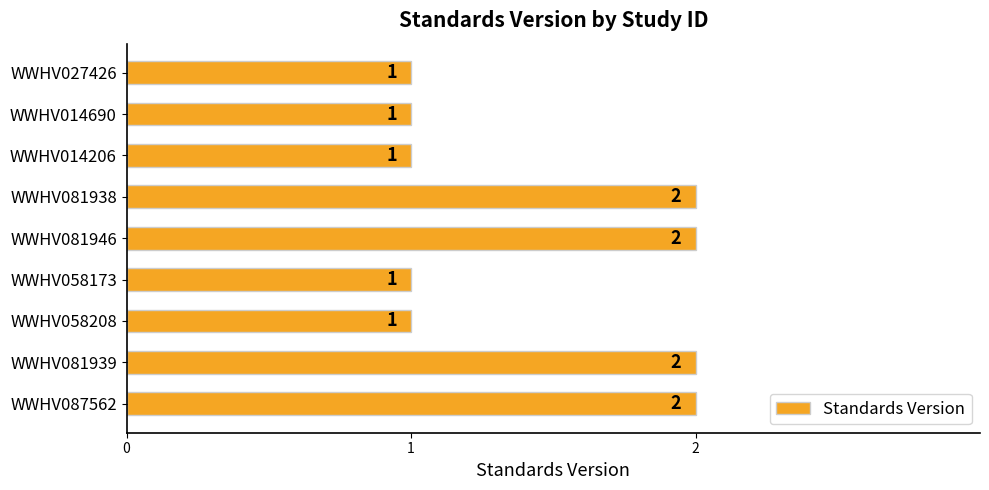

What is the change in value from WWHV058173 to WWHV081939?

+1